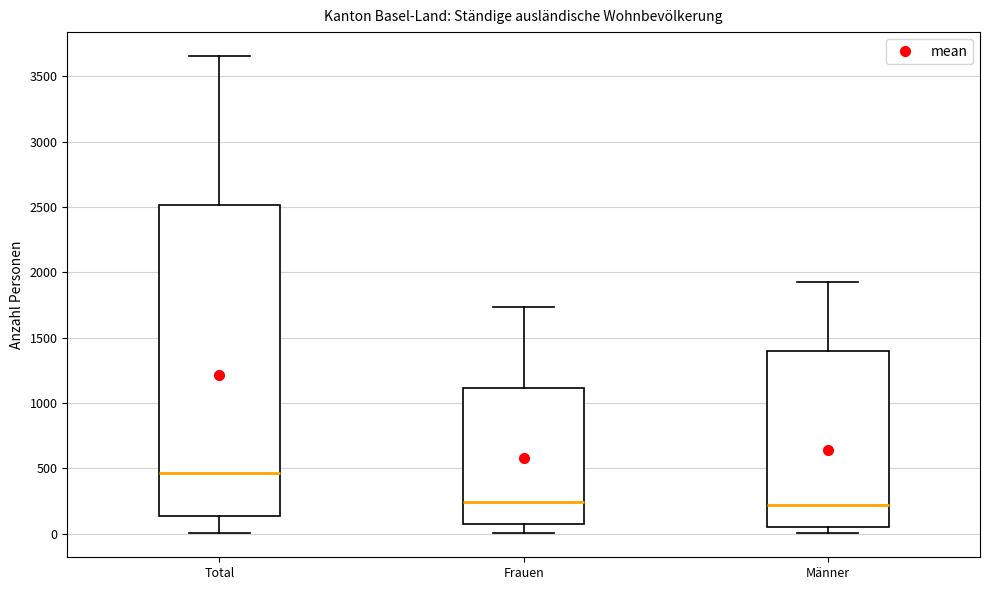

Comparing the boxes themselves (not the whiskers), which one is the tallest?

Total